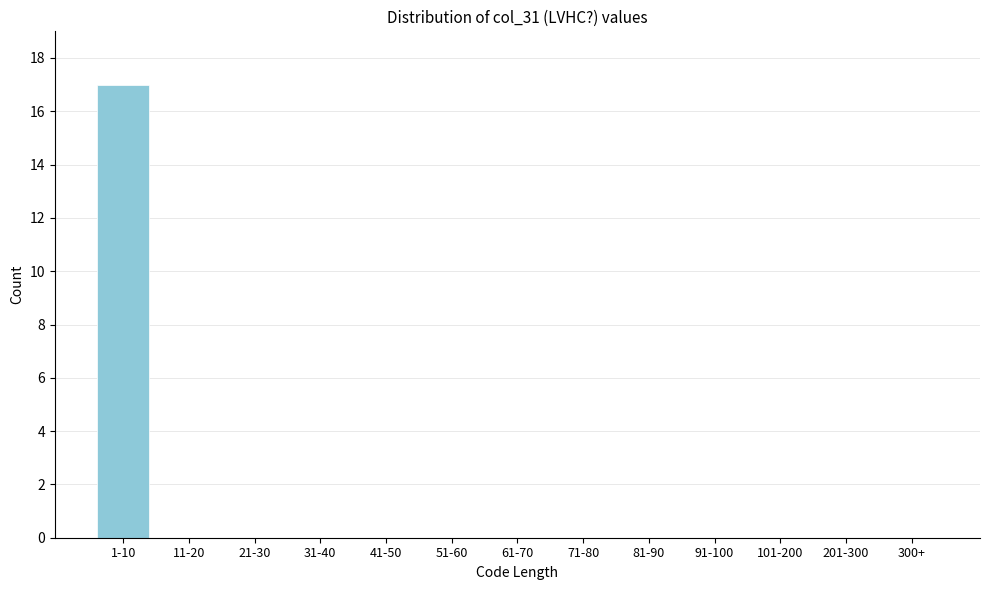

Reading left to right, transcribe all the data shown in this chart.

1-10=17	11-20=0	21-30=0	31-40=0	41-50=0	51-60=0	61-70=0	71-80=0	81-90=0	91-100=0	101-200=0	201-300=0	300+=0